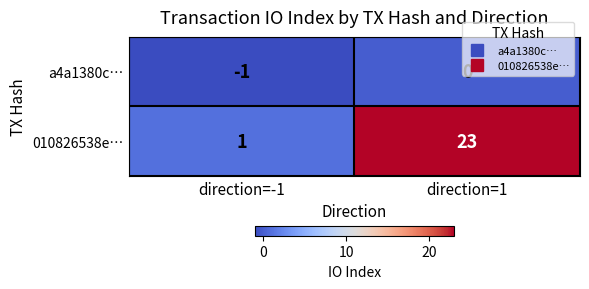

The value of a4a1380c… at direction=-1 is -1. True or false?

True